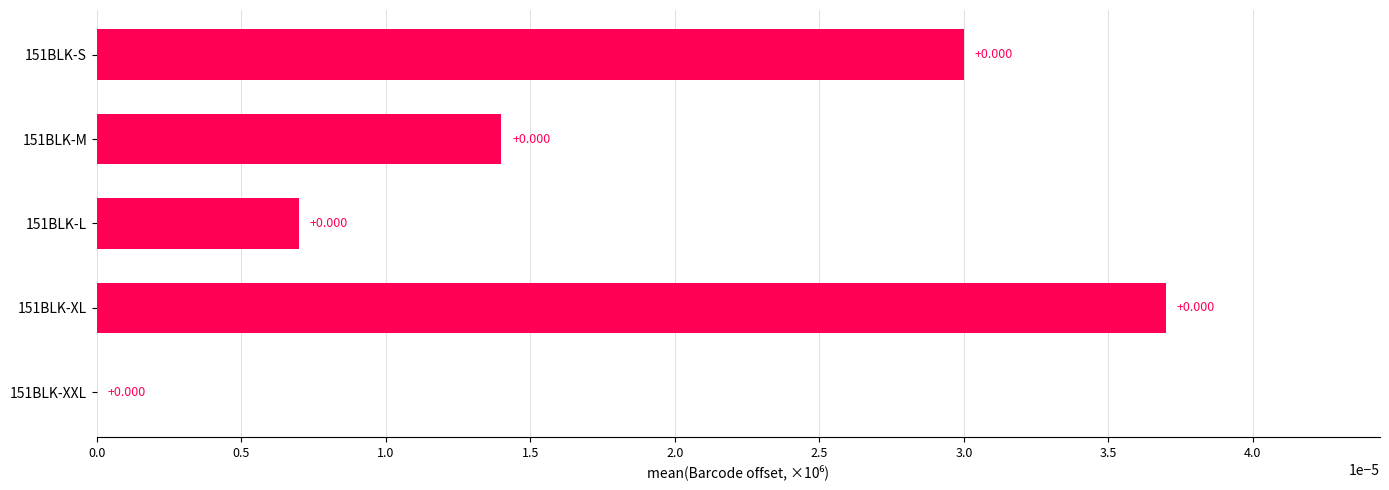

How many distinct data groups are displayed?

1